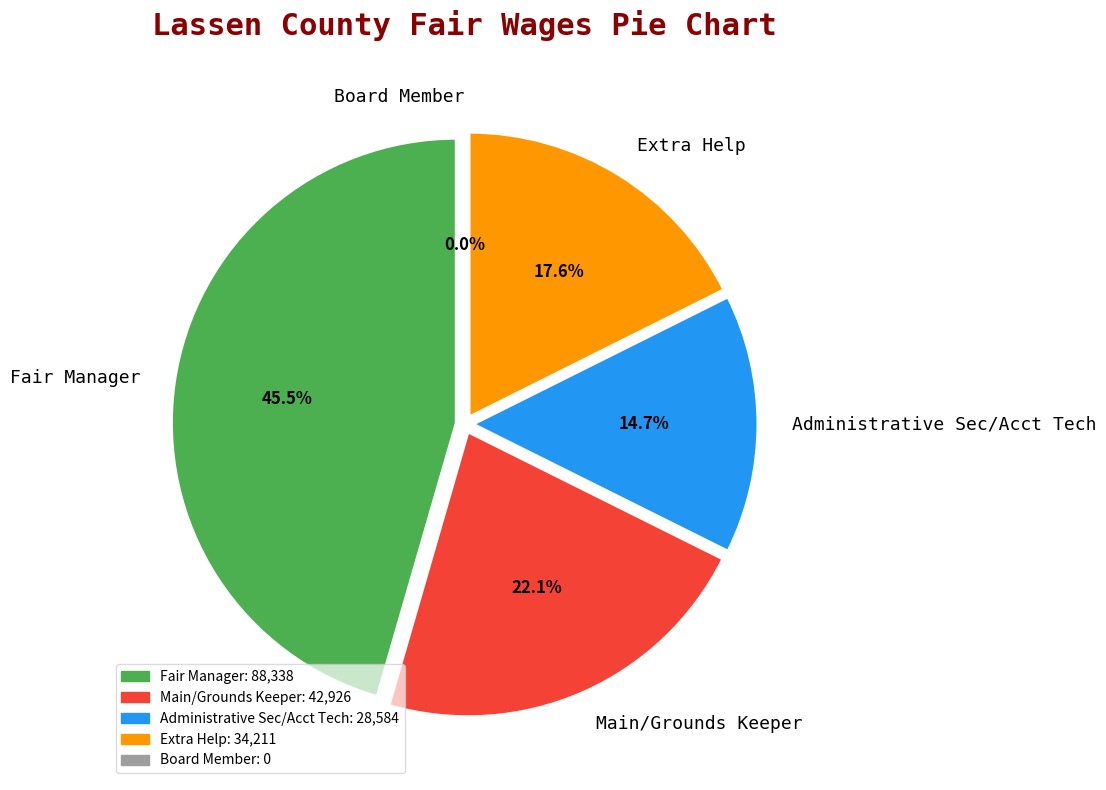

To the nearest percent, what portion does Fair Manager represent?

46%